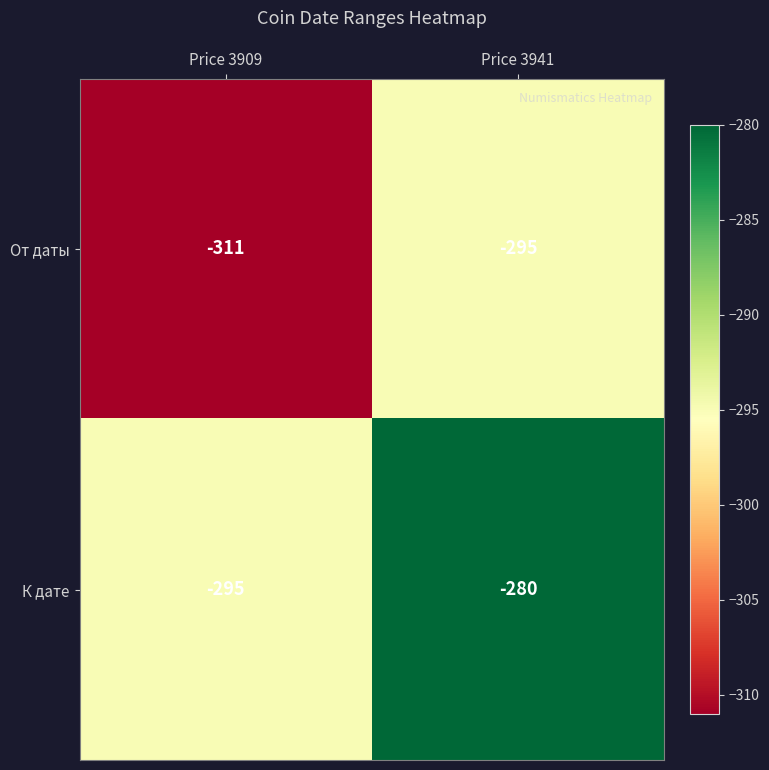

True or false: К дате has a value of -280 at Price 3941.

True